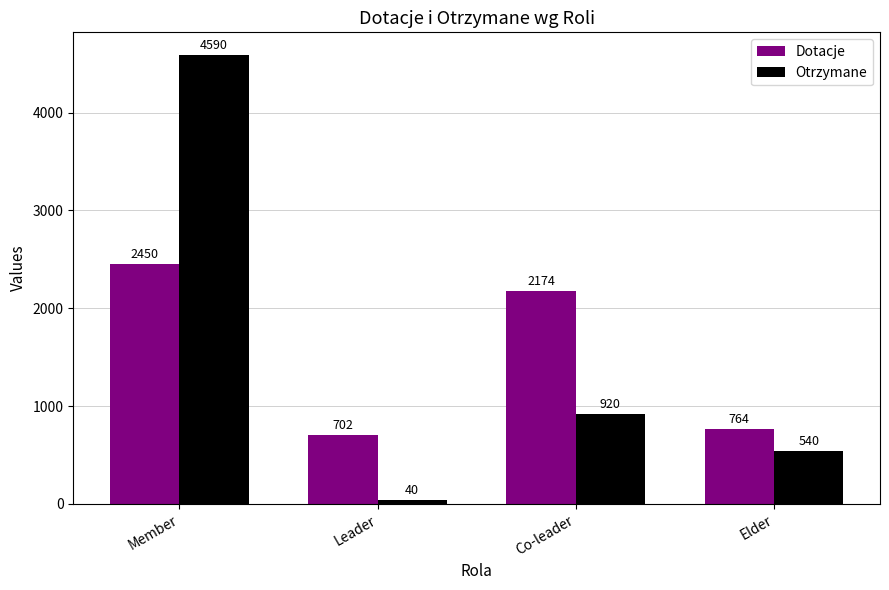

Which category has the highest value in the Dotacje series?

Member